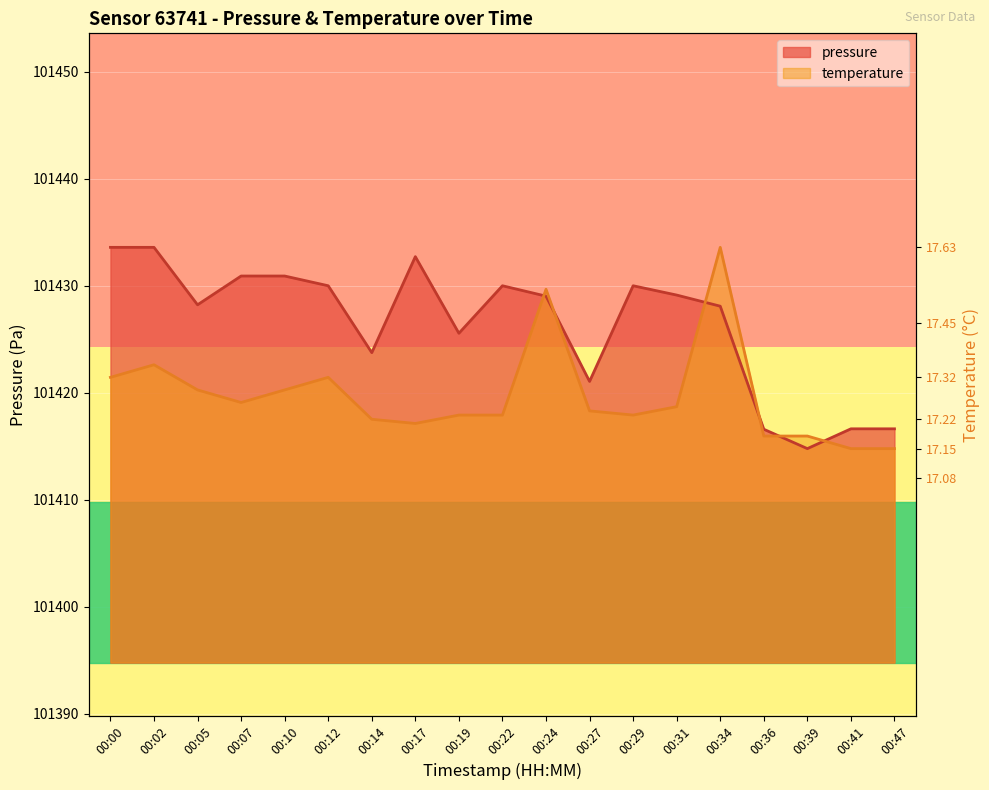

True or false: pressure has more than 2 interior local peaks.

True